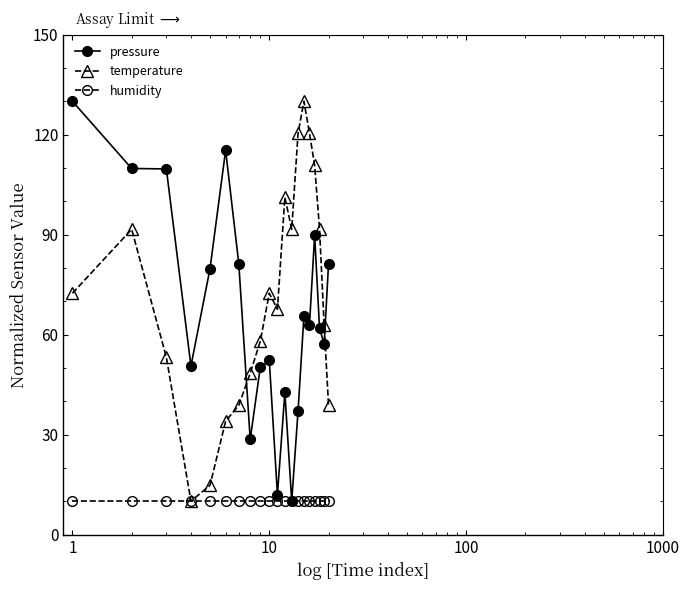

At how many categories does at least one series exceed 105?

8